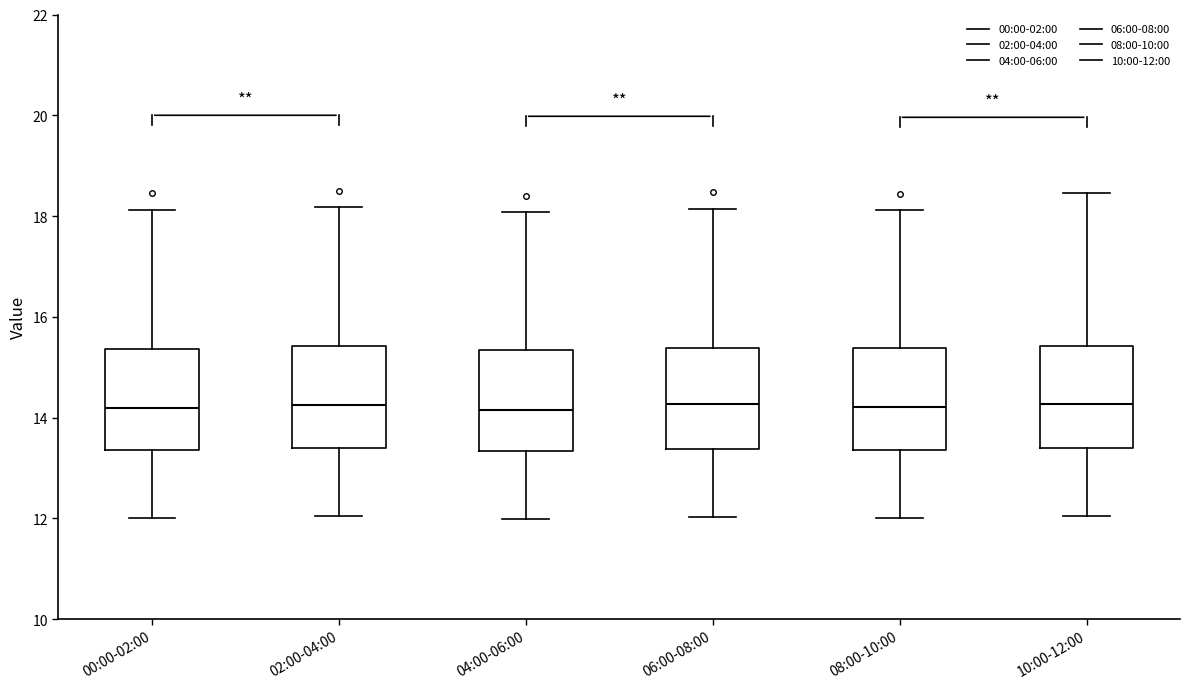

Reading left to right, transcribe this box plot: for each box, give where its median line is, the range the box spans, and where its two whiskers end, as read against the y-axis. The values are not printed on the chart, so give them approximately, as read against the axis.

00:00-02:00: median 14.2, box 13.4 to 15.4, whiskers 12.0 to 18.2
02:00-04:00: median 14.2, box 13.4 to 15.4, whiskers 12.0 to 18.2
04:00-06:00: median 14.2, box 13.4 to 15.4, whiskers 12.0 to 18.0
06:00-08:00: median 14.2, box 13.4 to 15.4, whiskers 12.0 to 18.2
08:00-10:00: median 14.2, box 13.4 to 15.4, whiskers 12.0 to 18.2
10:00-12:00: median 14.2, box 13.4 to 15.4, whiskers 12.0 to 18.4